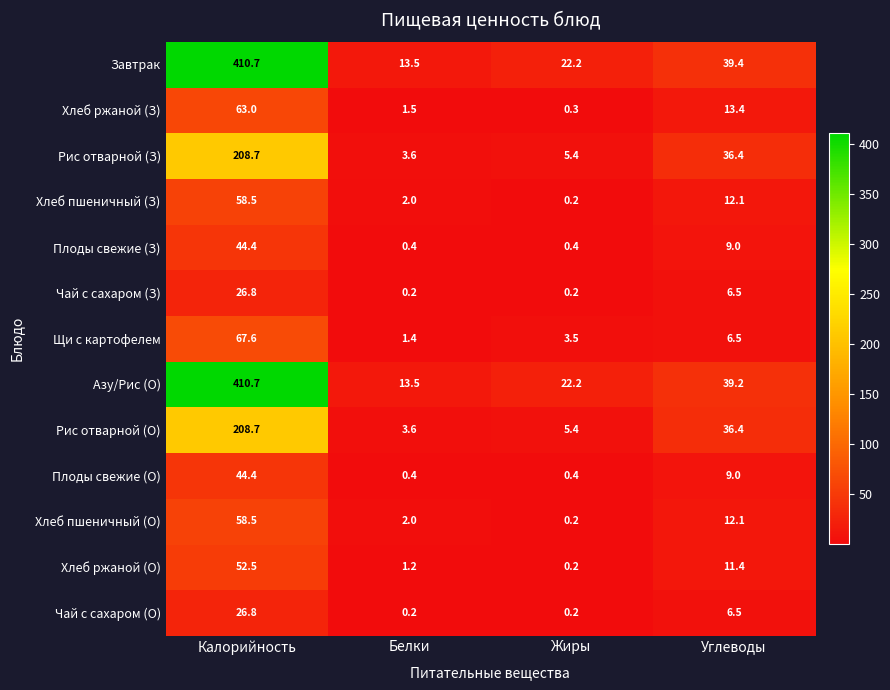

Which category has the highest value across all series?

Калорийность